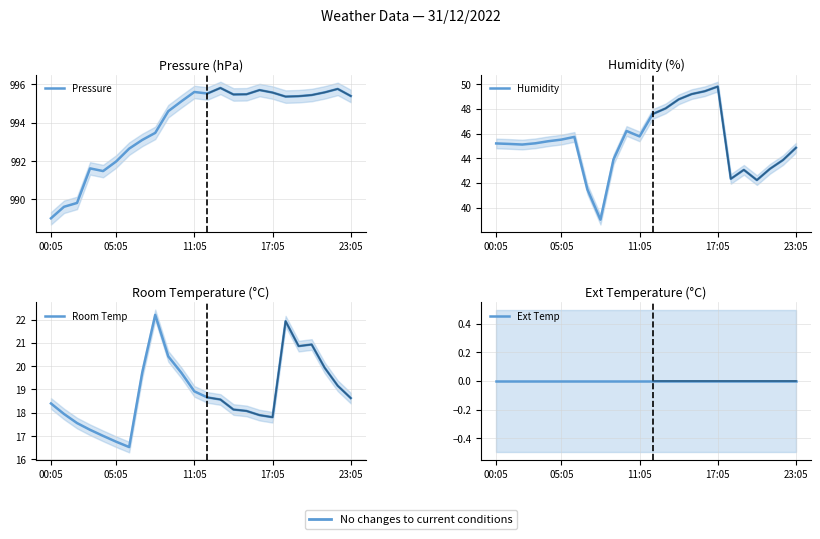

Between 05:05 and 11:05, which series saw the biggest shift?

Room Temp